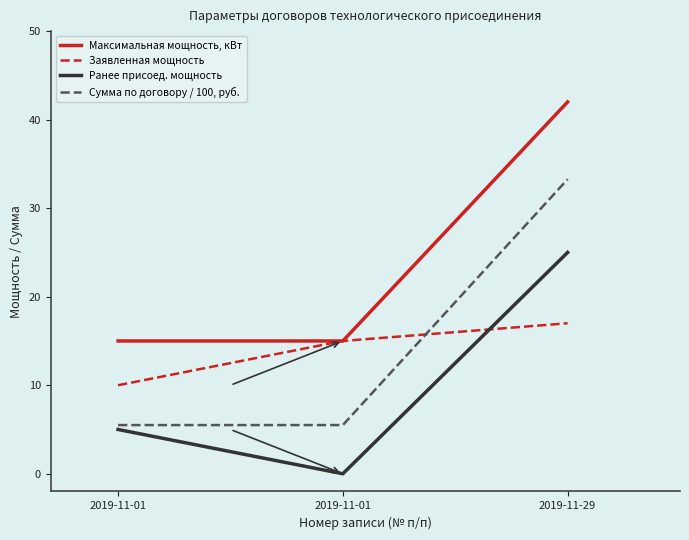

At which category is the sum across all series the highest?

2019-11-29